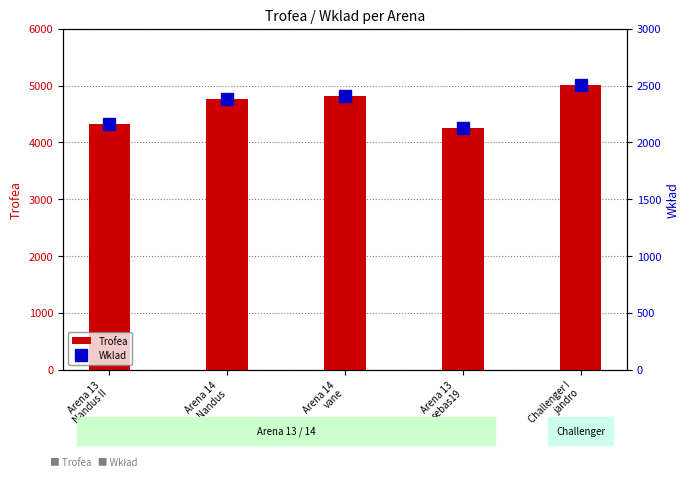

Which series has the largest total across all categories?

Trofea